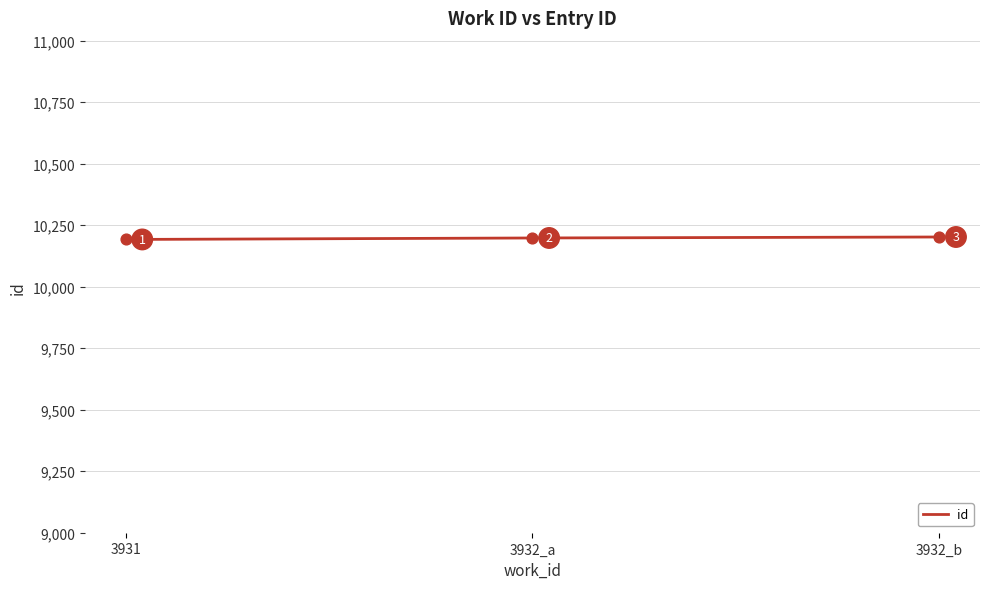

Approximately how many times larger is the value at 3931 compared to 3932_a?

1.0